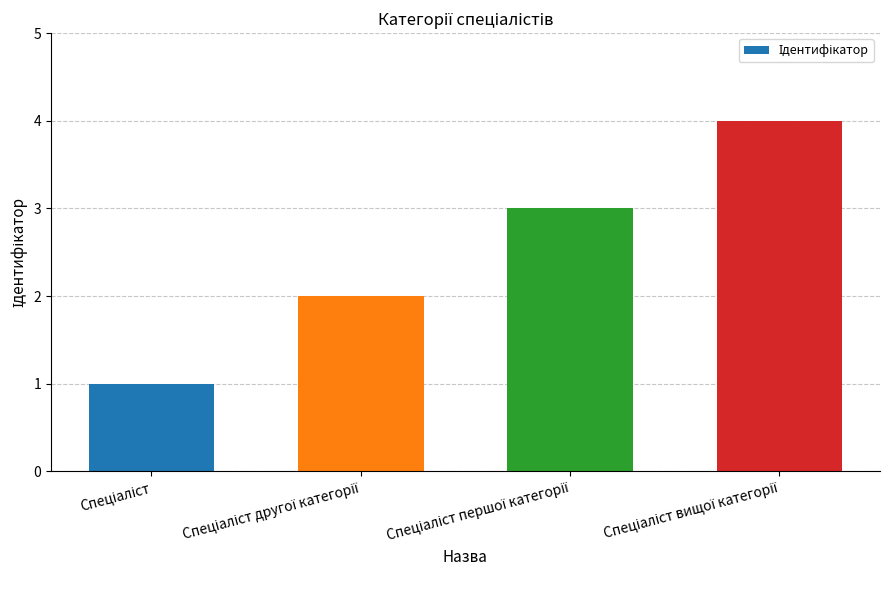

What is the sum of all values?

10